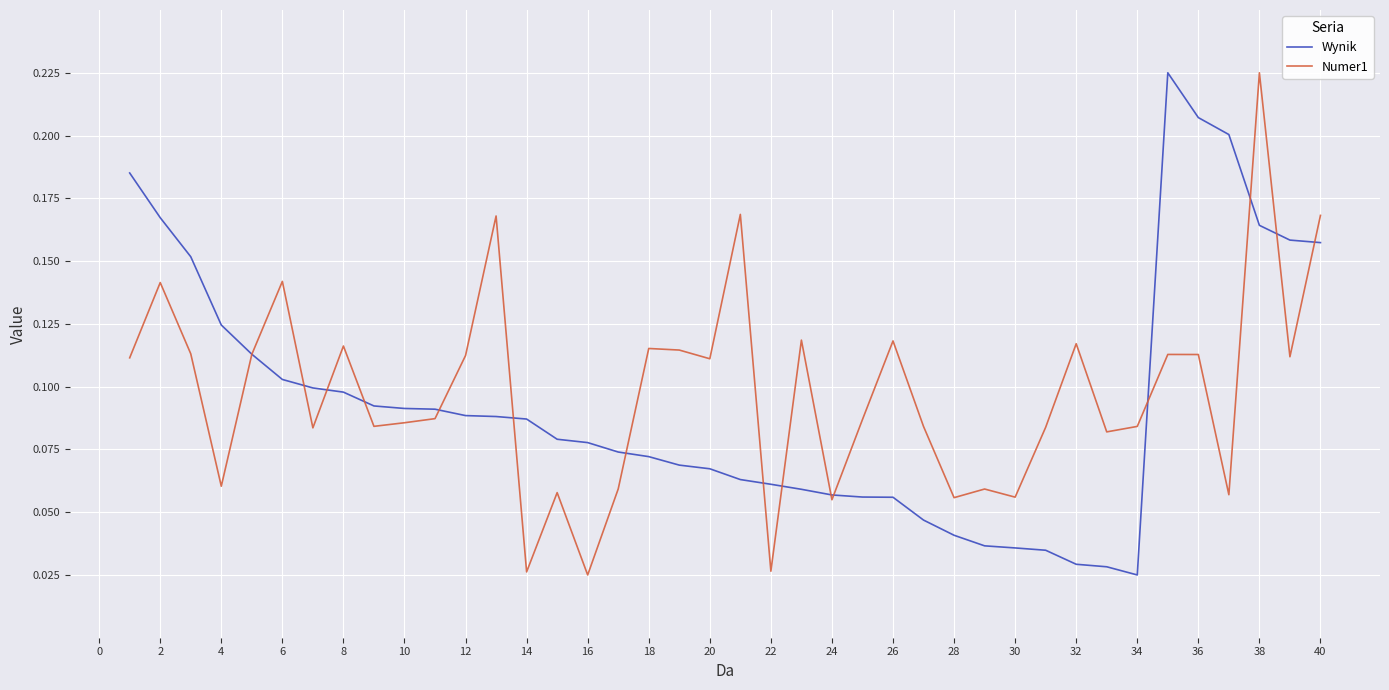

How many lines are shown in the chart?

2